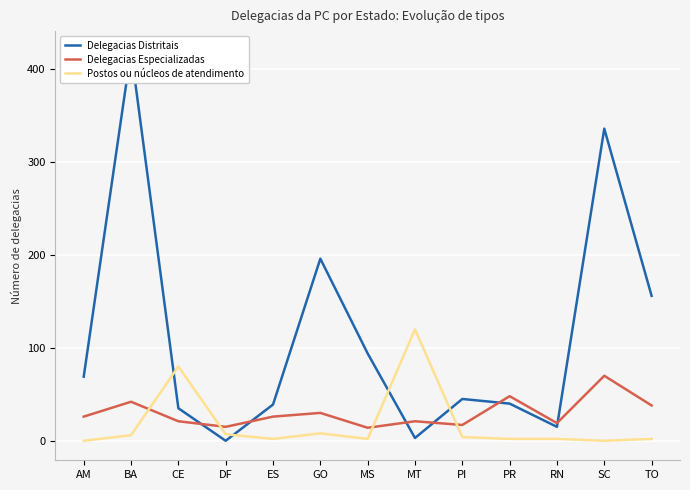

What is the total value across all series at BA?

468